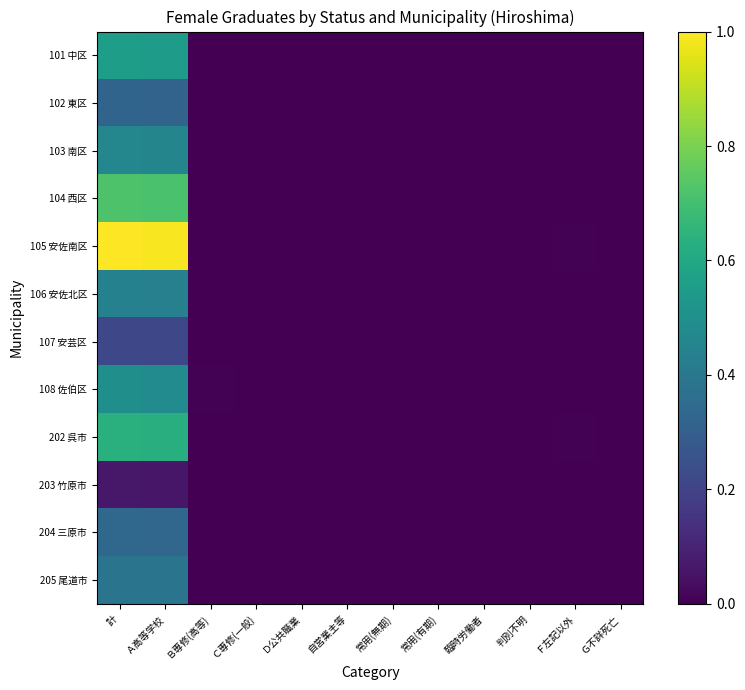

Reading left to right, what are all the values shown in this chart?

101 中区: 計=0.6	Ａ高等学校=0.6	Ｂ専修(高等)=0.0	Ｃ専修(一般)=0.0	Ｄ公共職業=0.0	自営業主等=0.0	常用(無期)=0.0	常用(有期)=0.0	臨時労働者=0.0	判別不明=0.0	Ｆ左記以外=0.0	Ｇ不詳死亡=0.0
102 東区: 計=0.3	Ａ高等学校=0.3	Ｂ専修(高等)=0.0	Ｃ専修(一般)=0.0	Ｄ公共職業=0.0	自営業主等=0.0	常用(無期)=0.0	常用(有期)=0.0	臨時労働者=0.0	判別不明=0.0	Ｆ左記以外=0.0	Ｇ不詳死亡=0.0
103 南区: 計=0.5	Ａ高等学校=0.5	Ｂ専修(高等)=0.0	Ｃ専修(一般)=0.0	Ｄ公共職業=0.0	自営業主等=0.0	常用(無期)=0.0	常用(有期)=0.0	臨時労働者=0.0	判別不明=0.0	Ｆ左記以外=0.0	Ｇ不詳死亡=0.0
104 西区: 計=0.7	Ａ高等学校=0.7	Ｂ専修(高等)=0.0	Ｃ専修(一般)=0.0	Ｄ公共職業=0.0	自営業主等=0.0	常用(無期)=0.0	常用(有期)=0.0	臨時労働者=0.0	判別不明=0.0	Ｆ左記以外=0.0	Ｇ不詳死亡=0.0
105 安佐南区: 計=1.0	Ａ高等学校=1.0	Ｂ専修(高等)=0.0	Ｃ専修(一般)=0.0	Ｄ公共職業=0.0	自営業主等=0.0	常用(無期)=0.0	常用(有期)=0.0	臨時労働者=0.0	判別不明=0.0	Ｆ左記以外=0.0	Ｇ不詳死亡=0.0
106 安佐北区: 計=0.4	Ａ高等学校=0.4	Ｂ専修(高等)=0.0	Ｃ専修(一般)=0.0	Ｄ公共職業=0.0	自営業主等=0.0	常用(無期)=0.0	常用(有期)=0.0	臨時労働者=0.0	判別不明=0.0	Ｆ左記以外=0.0	Ｇ不詳死亡=0.0
107 安芸区: 計=0.2	Ａ高等学校=0.2	Ｂ専修(高等)=0.0	Ｃ専修(一般)=0.0	Ｄ公共職業=0.0	自営業主等=0.0	常用(無期)=0.0	常用(有期)=0.0	臨時労働者=0.0	判別不明=0.0	Ｆ左記以外=0.0	Ｇ不詳死亡=0.0
108 佐伯区: 計=0.5	Ａ高等学校=0.5	Ｂ専修(高等)=0.0	Ｃ専修(一般)=0.0	Ｄ公共職業=0.0	自営業主等=0.0	常用(無期)=0.0	常用(有期)=0.0	臨時労働者=0.0	判別不明=0.0	Ｆ左記以外=0.0	Ｇ不詳死亡=0.0
202 呉市: 計=0.6	Ａ高等学校=0.6	Ｂ専修(高等)=0.0	Ｃ専修(一般)=0.0	Ｄ公共職業=0.0	自営業主等=0.0	常用(無期)=0.0	常用(有期)=0.0	臨時労働者=0.0	判別不明=0.0	Ｆ左記以外=0.0	Ｇ不詳死亡=0.0
203 竹原市: 計=0.1	Ａ高等学校=0.1	Ｂ専修(高等)=0.0	Ｃ専修(一般)=0.0	Ｄ公共職業=0.0	自営業主等=0.0	常用(無期)=0.0	常用(有期)=0.0	臨時労働者=0.0	判別不明=0.0	Ｆ左記以外=0.0	Ｇ不詳死亡=0.0
204 三原市: 計=0.3	Ａ高等学校=0.3	Ｂ専修(高等)=0.0	Ｃ専修(一般)=0.0	Ｄ公共職業=0.0	自営業主等=0.0	常用(無期)=0.0	常用(有期)=0.0	臨時労働者=0.0	判別不明=0.0	Ｆ左記以外=0.0	Ｇ不詳死亡=0.0
205 尾道市: 計=0.4	Ａ高等学校=0.4	Ｂ専修(高等)=0.0	Ｃ専修(一般)=0.0	Ｄ公共職業=0.0	自営業主等=0.0	常用(無期)=0.0	常用(有期)=0.0	臨時労働者=0.0	判別不明=0.0	Ｆ左記以外=0.0	Ｇ不詳死亡=0.0